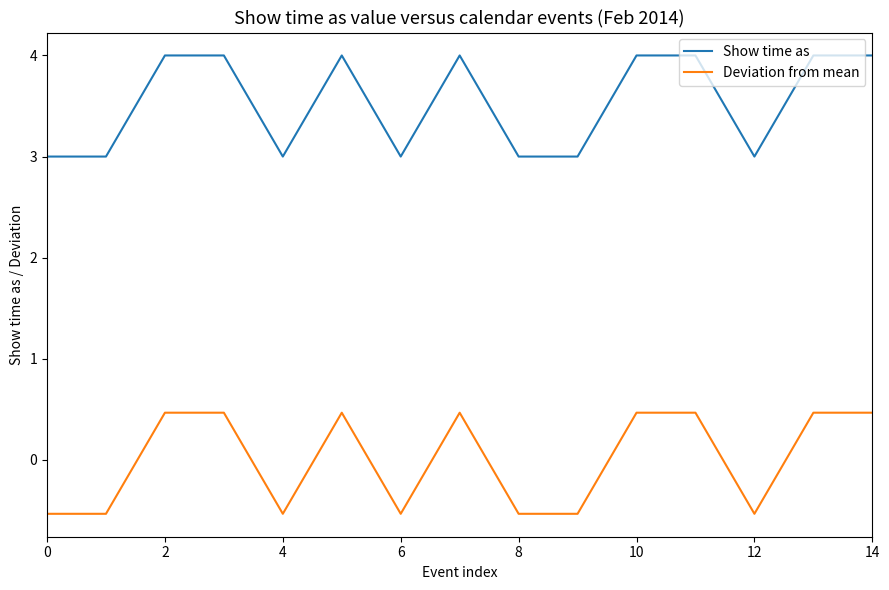

What is the maximum value shown in the chart?

4.0